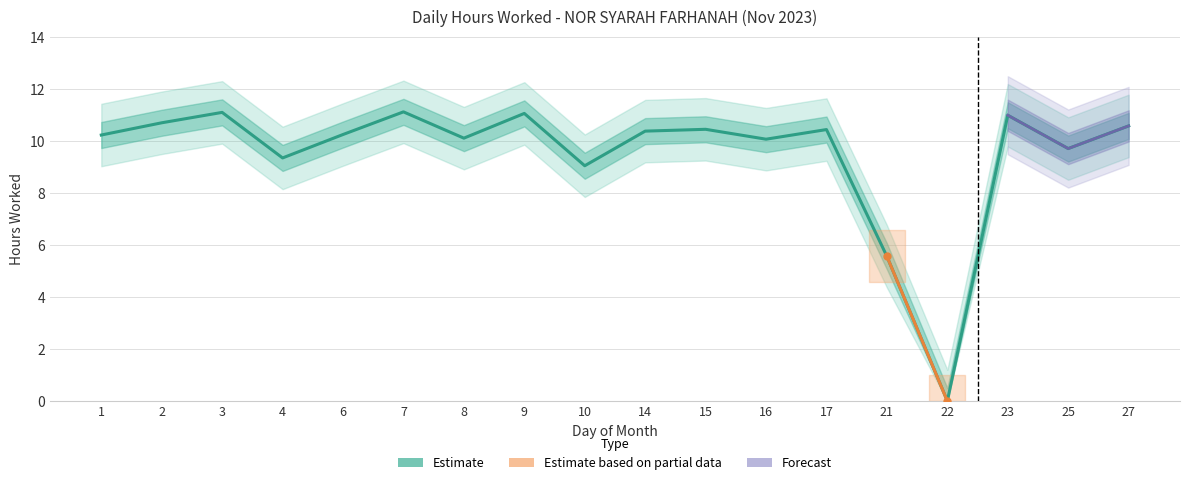

What is the change in value from 4 to 16?

+0.7